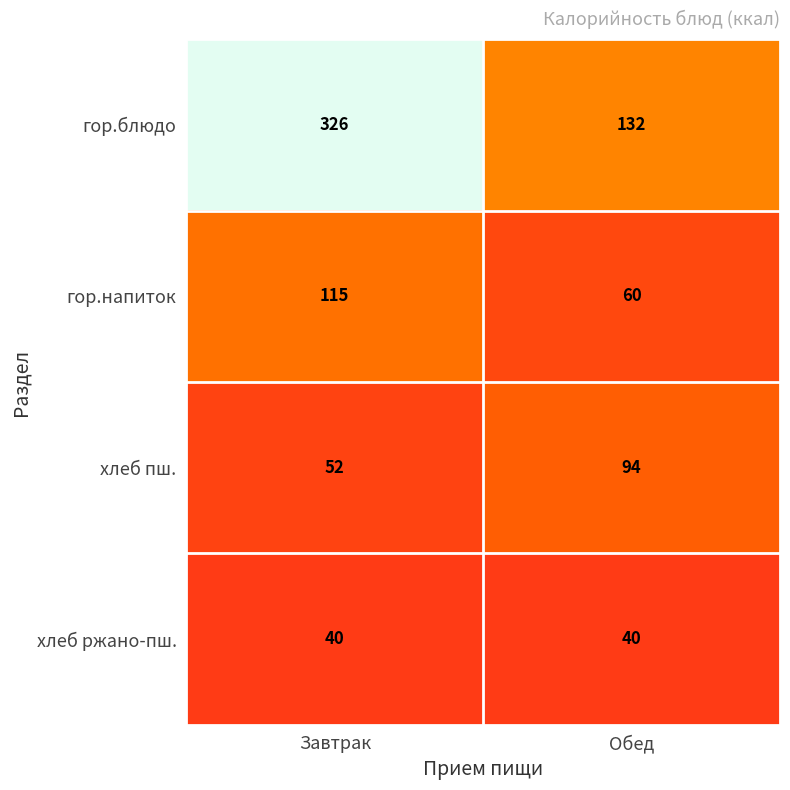

Rank the categories by гор.напиток value from lowest to highest.

Обед, Завтрак